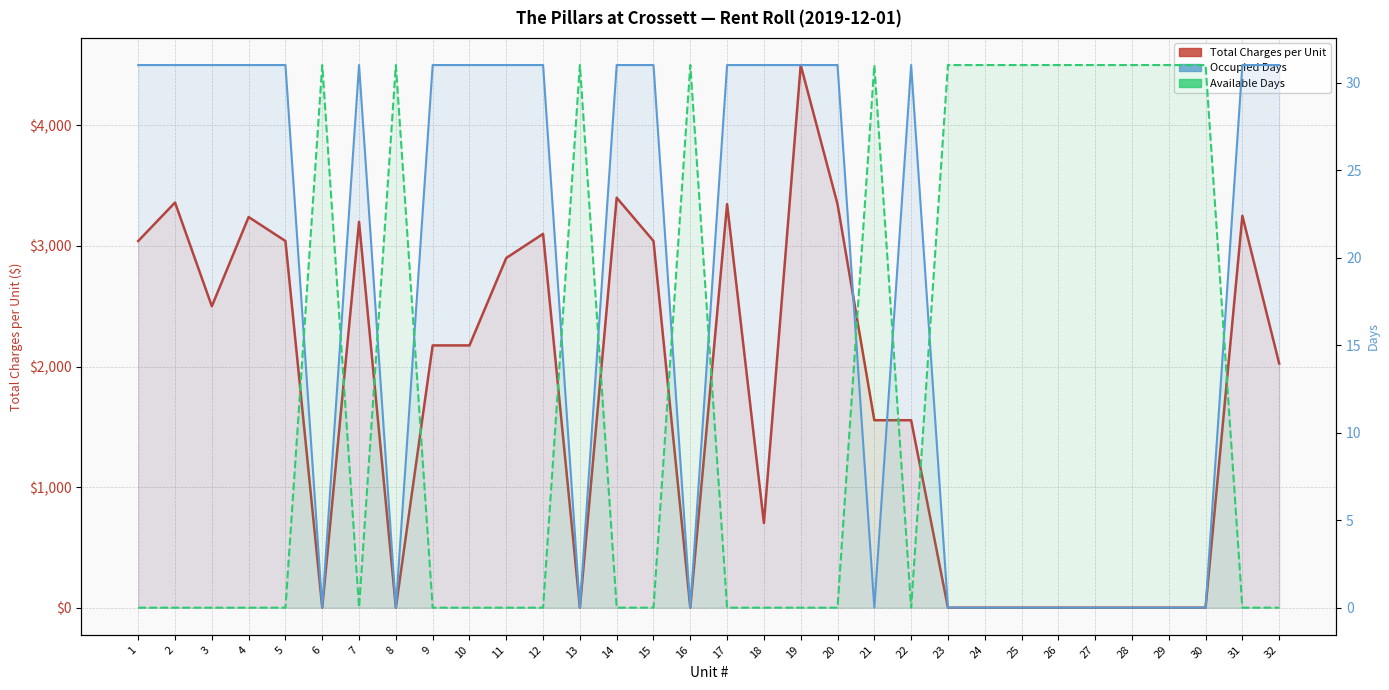

What is the difference between the highest and lowest values at 18?

702.0